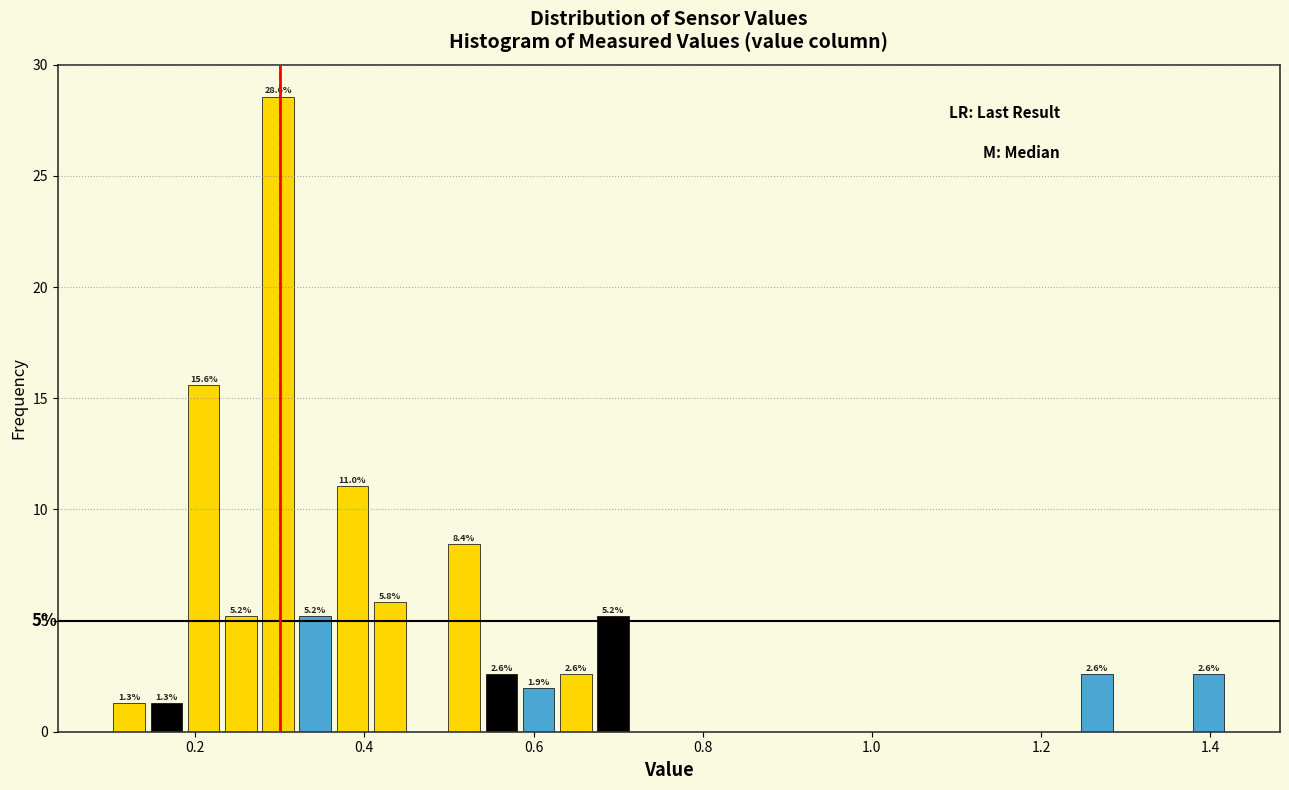

Read against the x-axis, roughly where is the centre of the tallest bar?

0.30